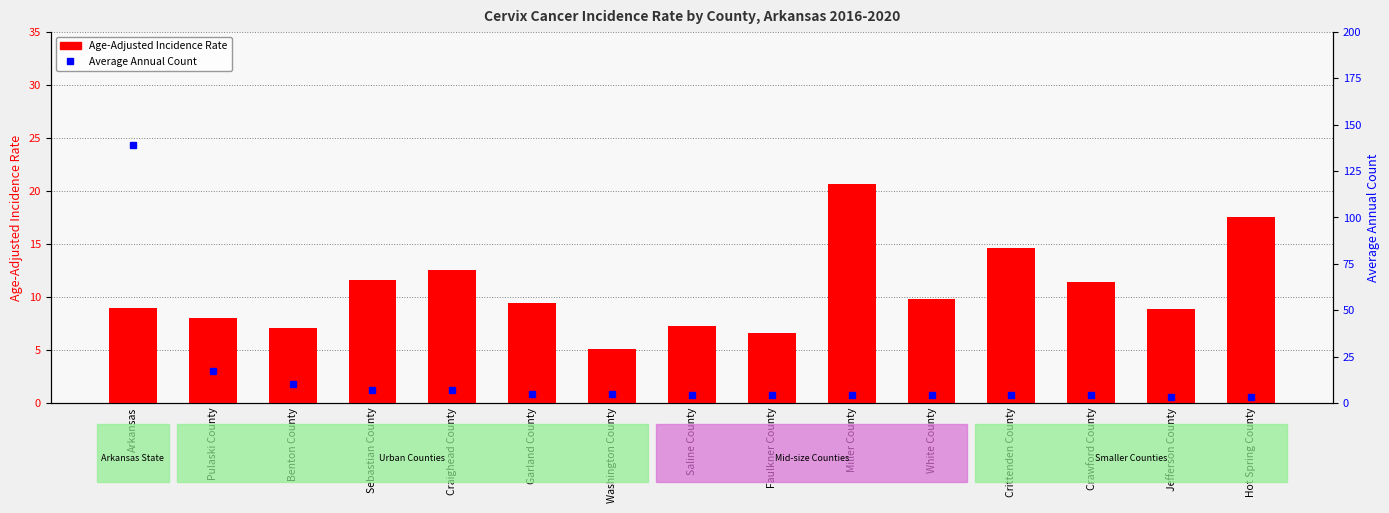

Is it true that Age-Adjusted Incidence Rate equals 7.3 at Saline County?

True